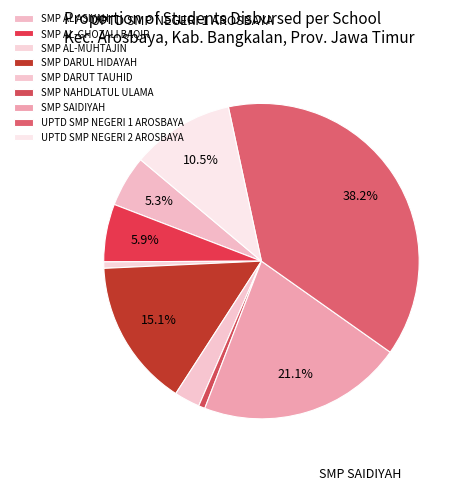

How many slices are in this pie chart?

9